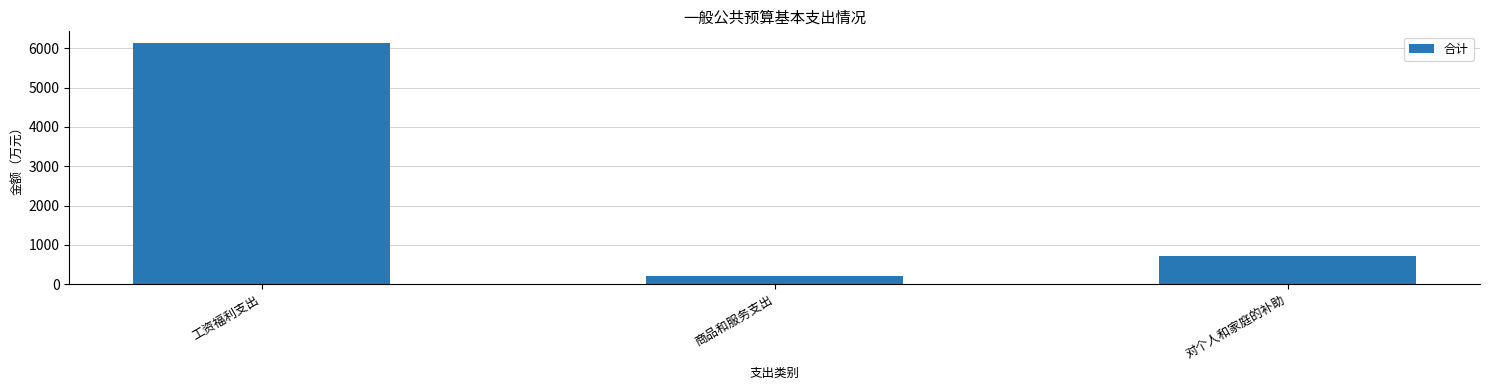

Approximately how many times larger is the value at 工资福利支出 compared to 商品和服务支出?

30.4